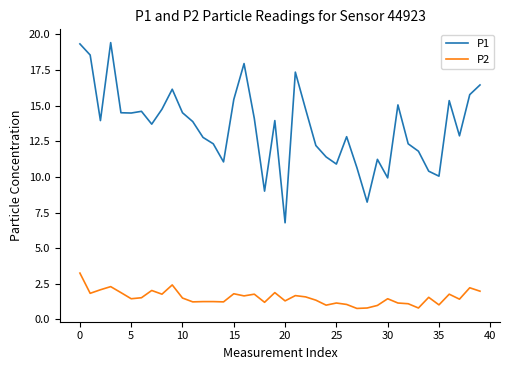

Which series has the largest range (max minus min)?

P1